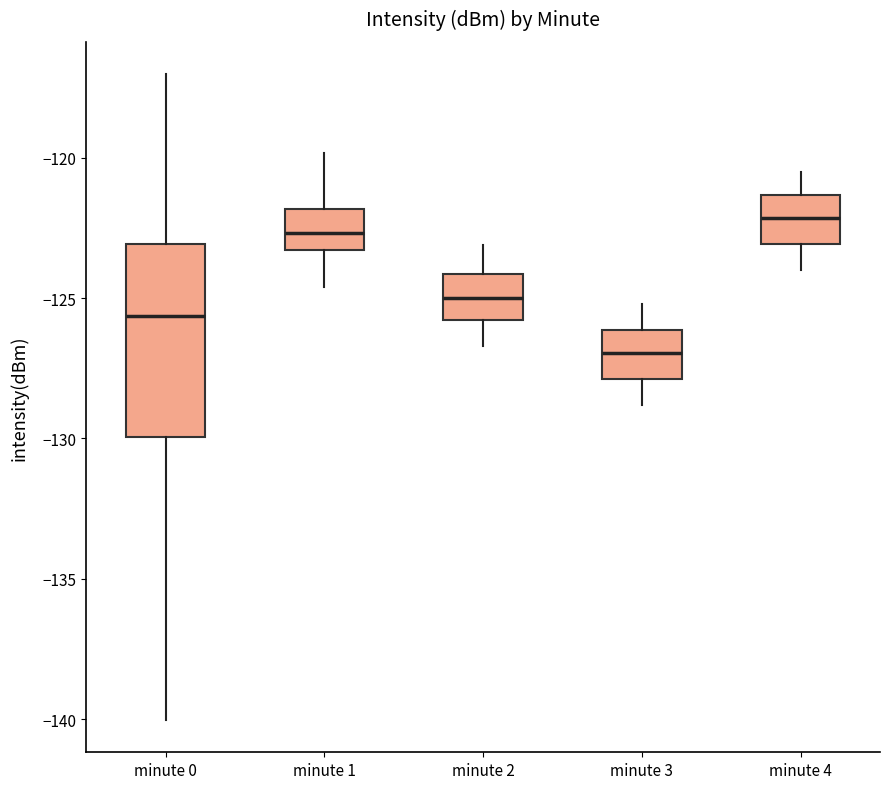

Reading left to right, read every box against the y-axis: the position of its median line, the range the box covers, and the ends of its whiskers. The values are not printed on the chart, so give them approximately, as read against the axis.

minute 0: median -125.5, box -130.0 to -123.0, whiskers -140.0 to -117.0
minute 1: median -122.5, box -123.5 to -122.0, whiskers -124.5 to -120.0
minute 2: median -125.0, box -126.0 to -124.0, whiskers -126.5 to -123.0
minute 3: median -127.0, box -128.0 to -126.0, whiskers -129.0 to -125.0
minute 4: median -122.0, box -123.0 to -121.5, whiskers -124.0 to -120.5